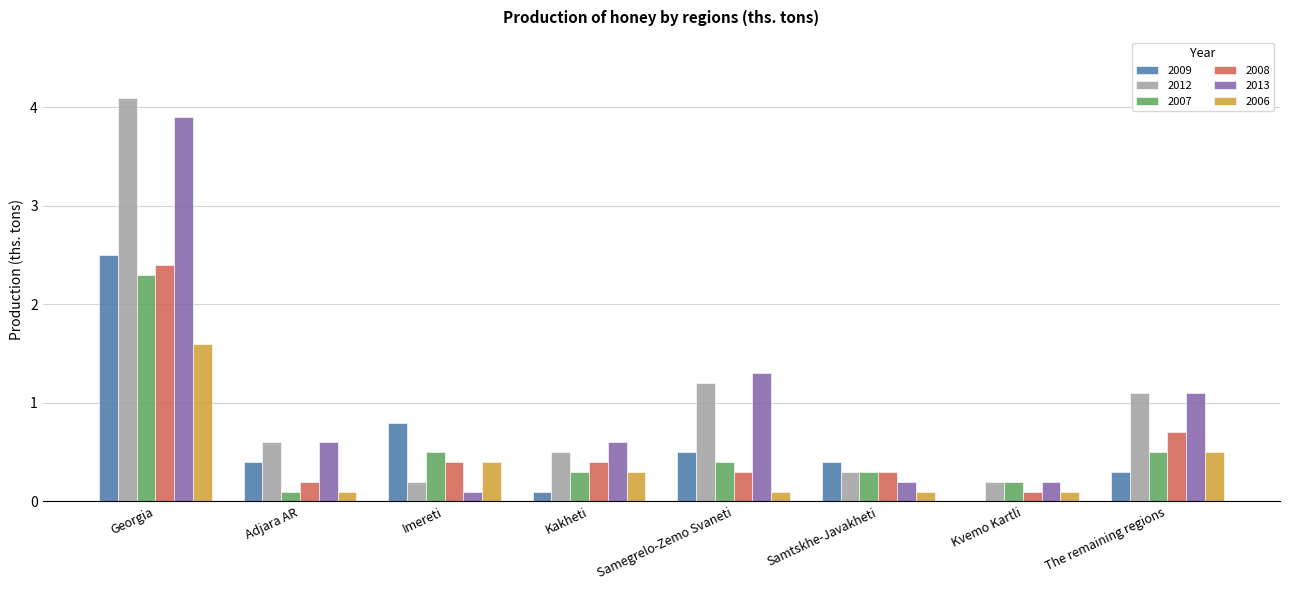

Between Samegrelo-Zemo Svaneti and Kvemo Kartli, which series saw the biggest shift?

2013